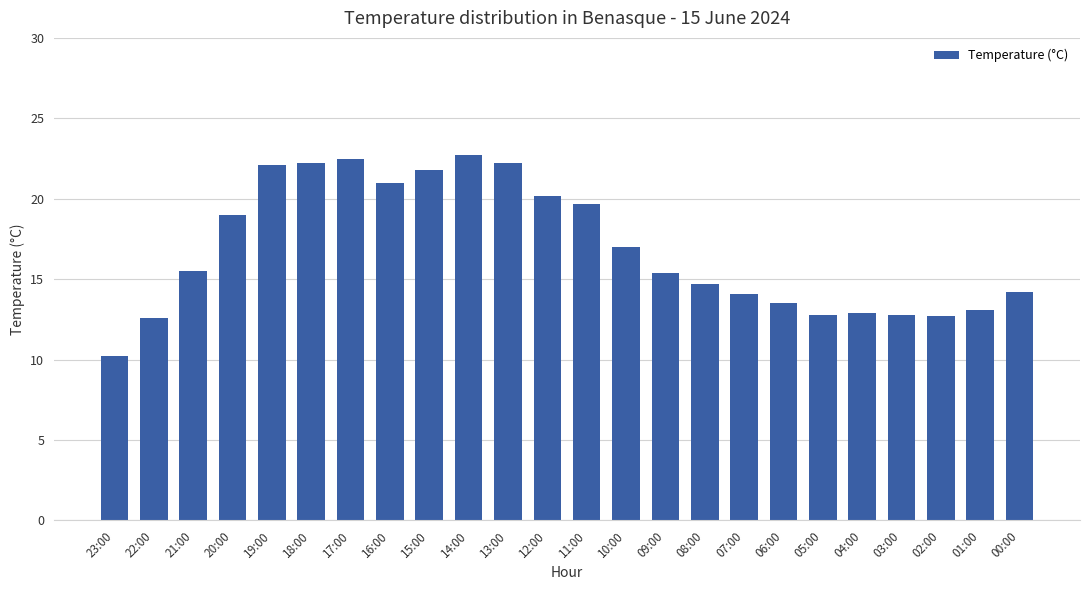

What is the value of the 13th bar from the left?

19.7